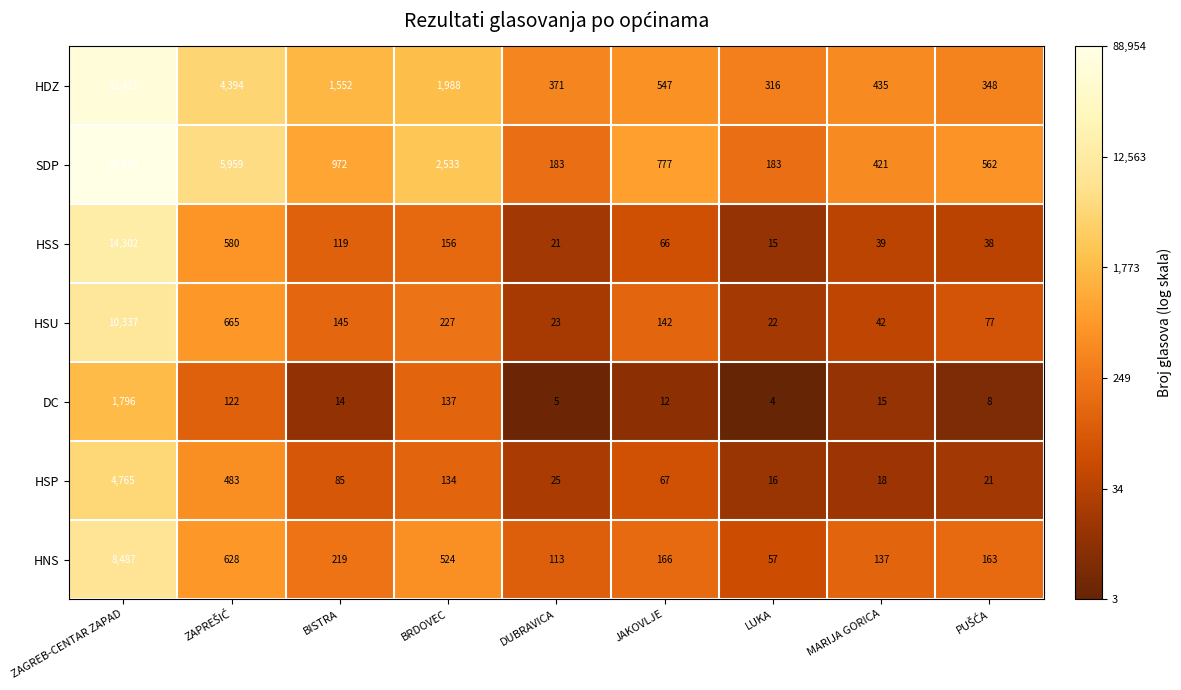

What is the average value of the HSS series?

1704